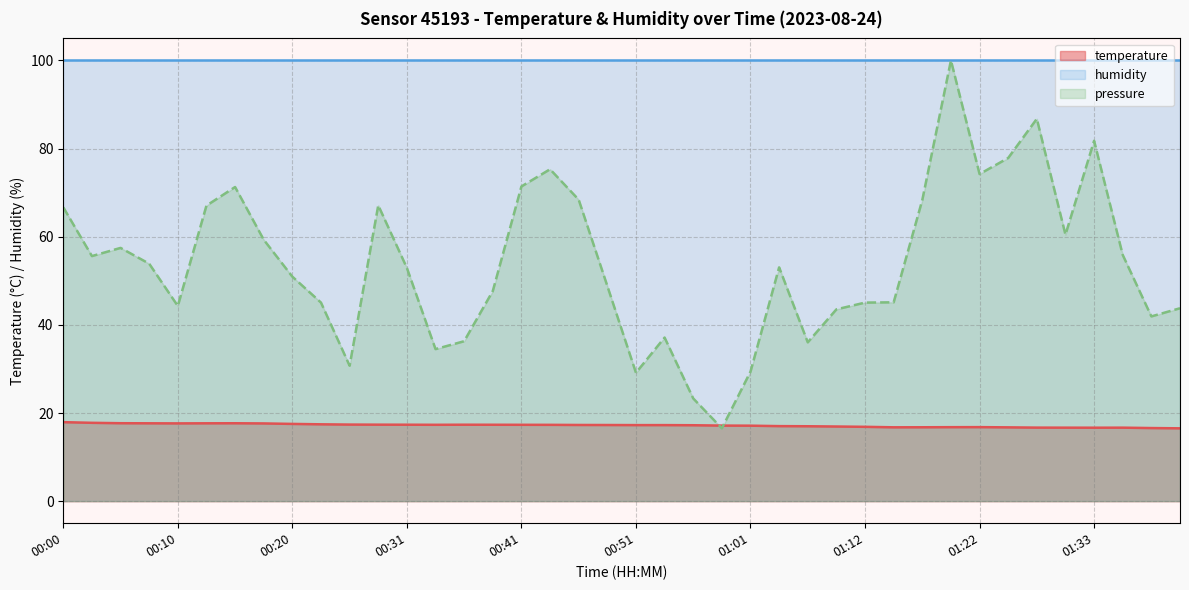

List the labels in order of value, smallest first.

01:41, 01:38, 01:33, 01:30, 01:35, 01:28, 01:25, 01:14, 01:17, 01:20, 01:22, 01:12, 01:09, 01:07, 01:04, 01:01, 00:59, 00:56, 00:51, 00:54, 00:49, 00:46, 00:44, 00:34, 00:41, 00:39, 00:31, 00:36, 00:28, 00:25, 00:23, 00:20, 00:18, 00:10, 00:07, 00:13, 00:15, 00:05, 00:02, 00:00